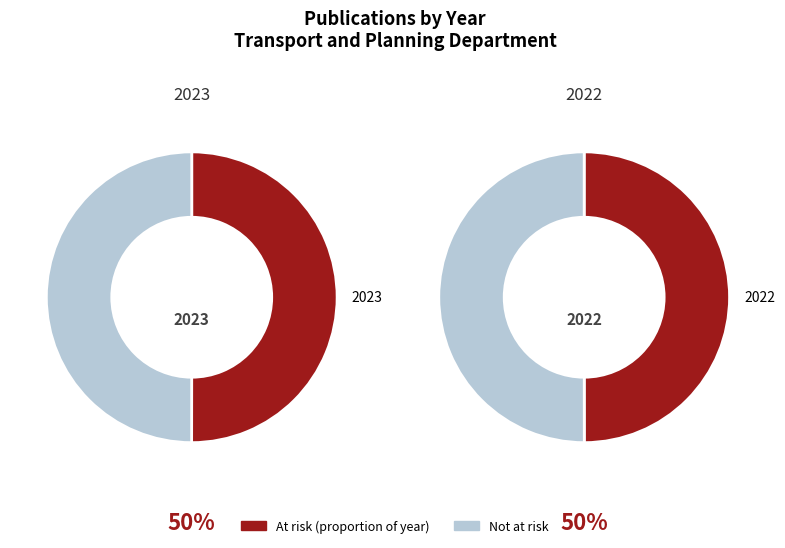

What is the ratio of the value at 2022 to the value at 2023?

1.0